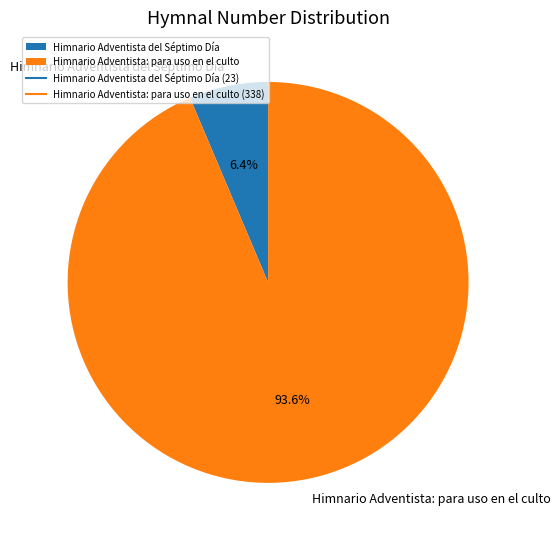

How many slices are in this pie chart?

2